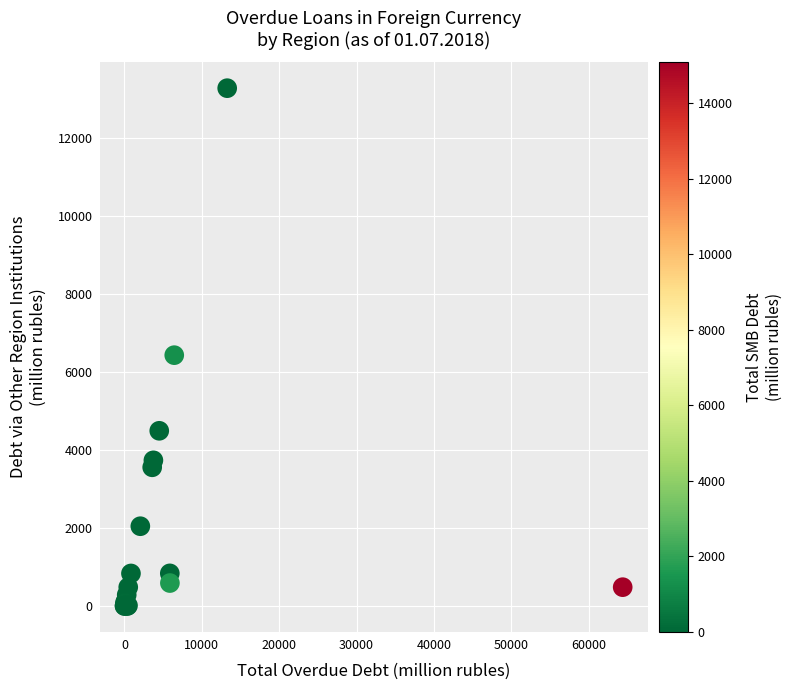

What Y value in the scatter plot is closest to 6639?

6433